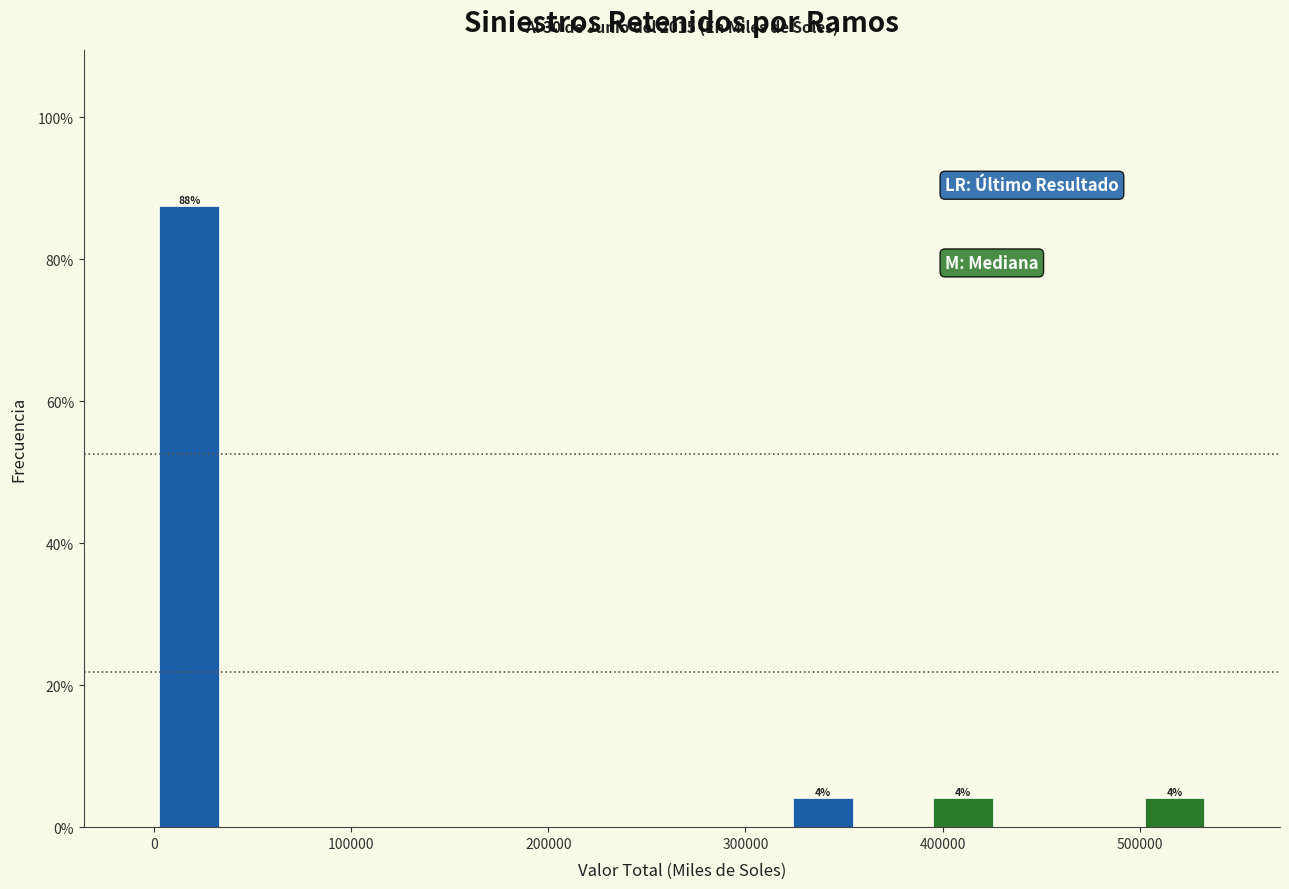

Around what value on the x-axis is the tallest bar? Give the approximate position of its centre, as read against the axis.

20000